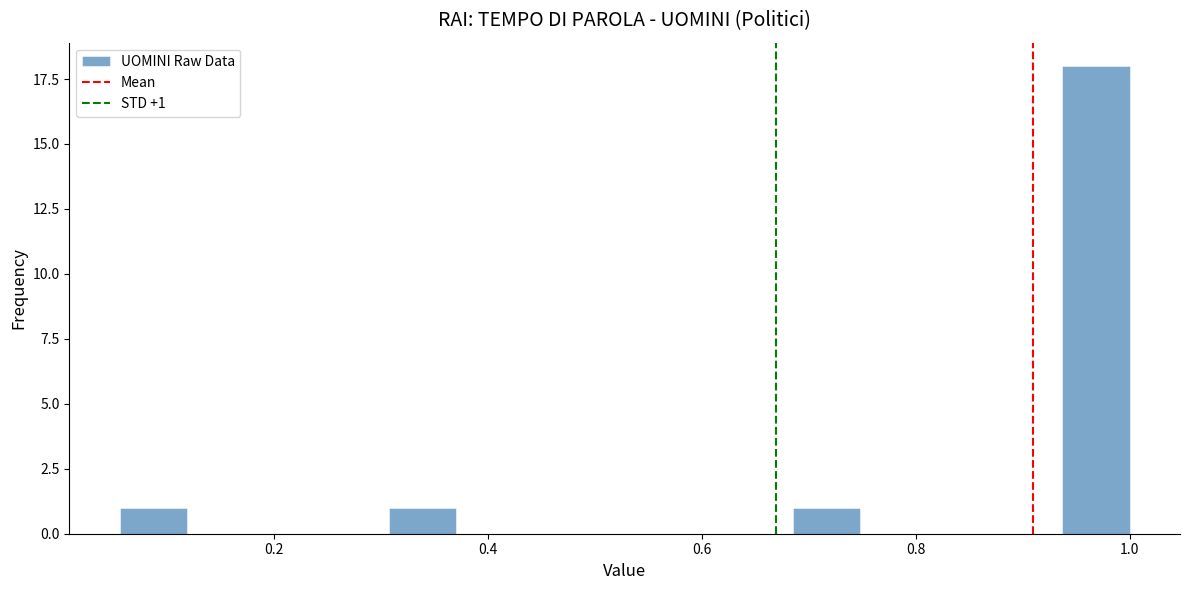

Read against the x-axis, roughly where is the centre of the tallest bar?

0.96